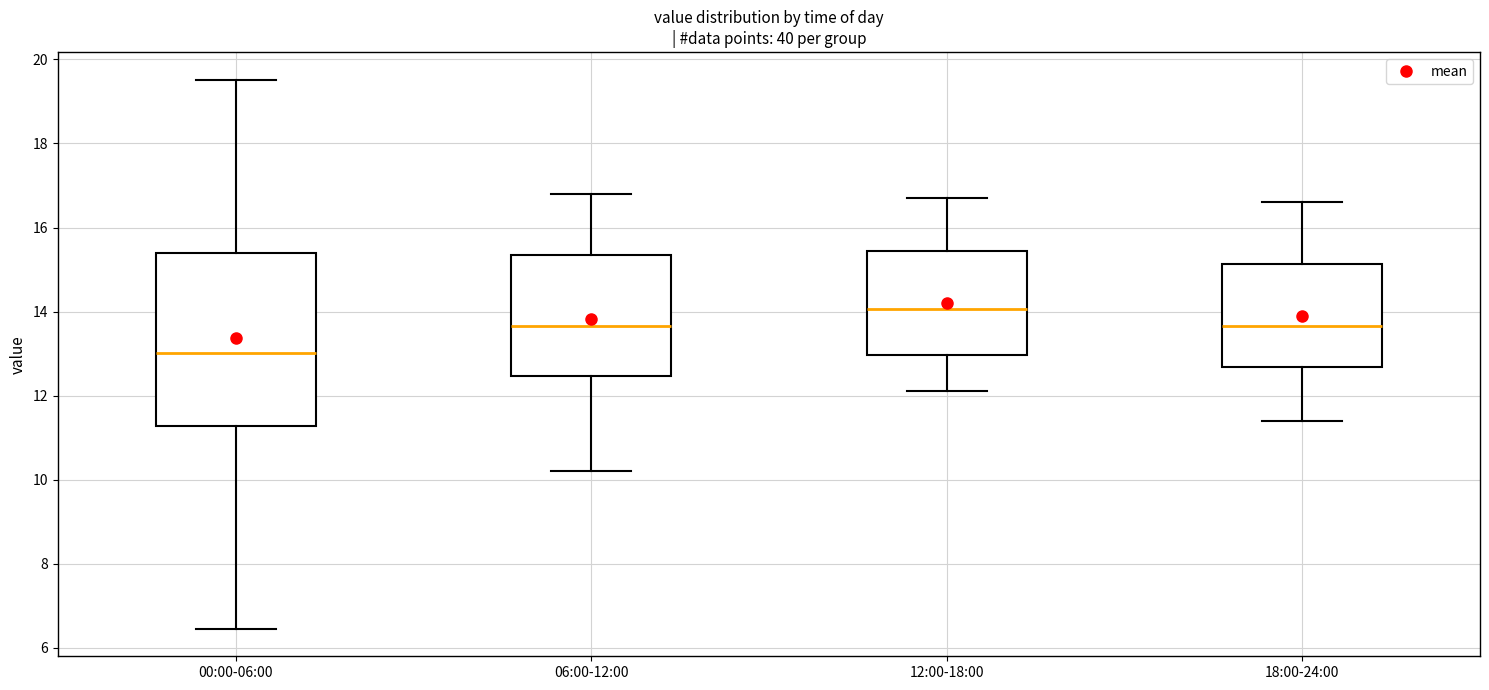

Where does the median line of the box for 18:00-24:00 sit on the y-axis? The values are not printed on the chart, so give them approximately, as read against the axis.

13.6